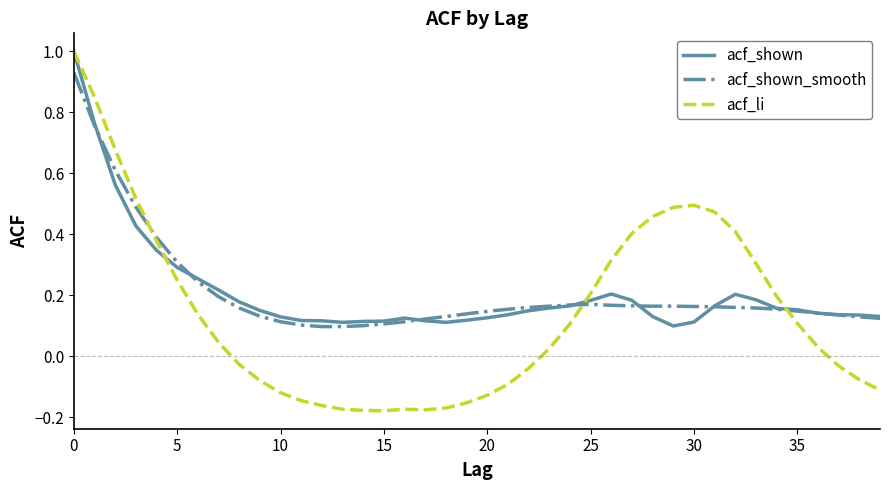

What is the maximum value shown in the chart?

1.0